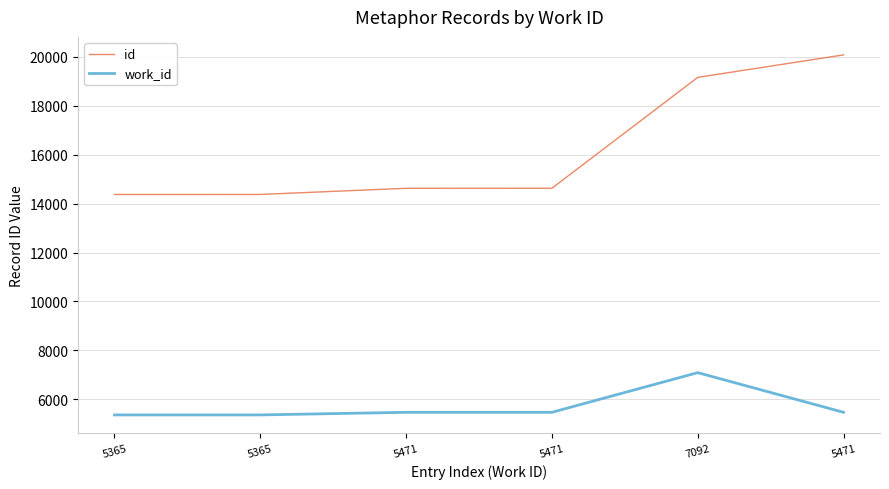

True or false: id and work_id cross at least once.

False